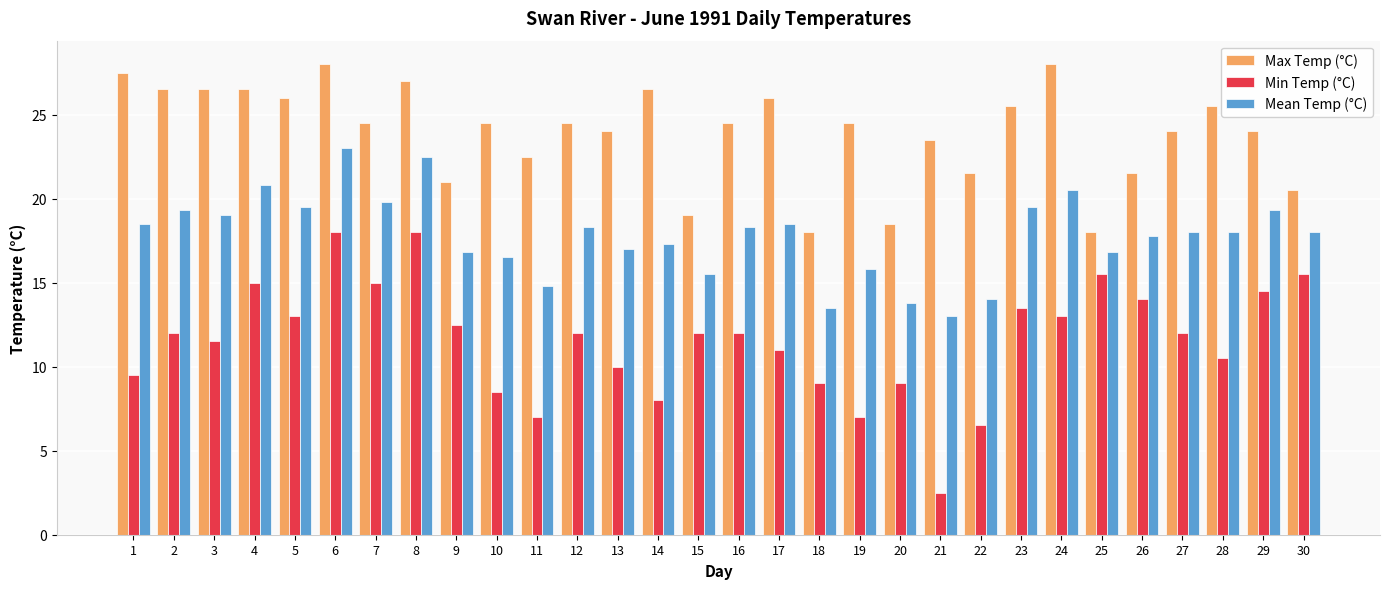

True or false: Mean Temp (°C) has a value of 4.8 at 23.

False